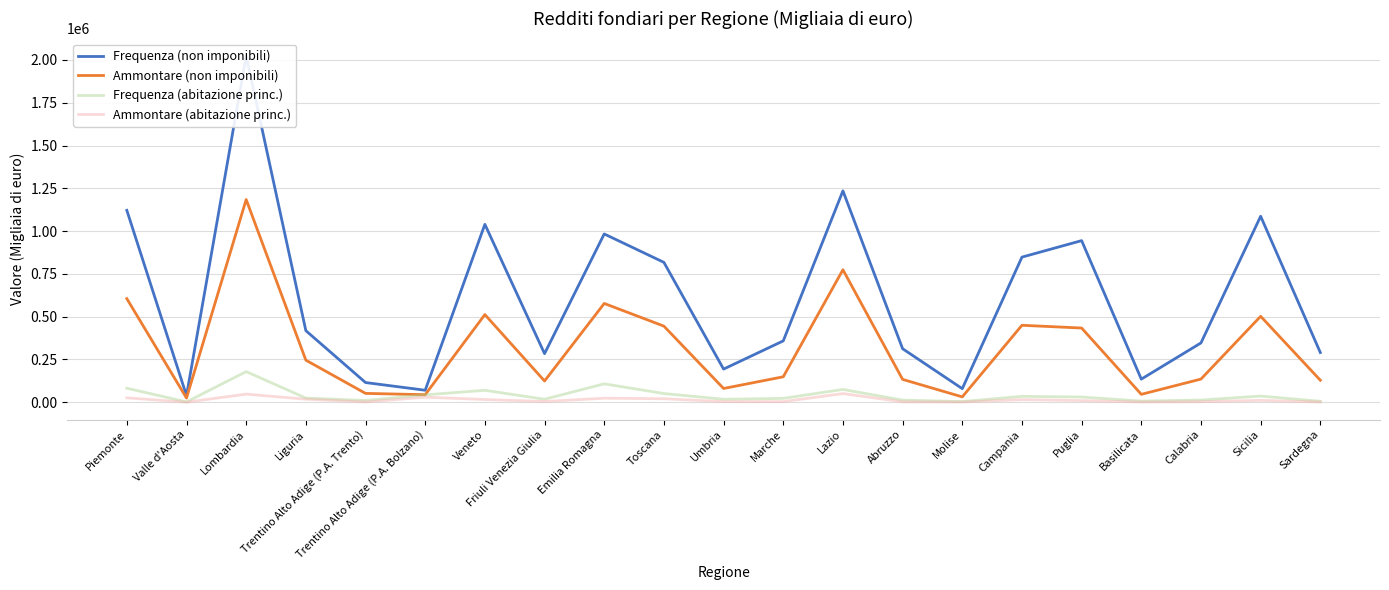

The Frequenza (abitazione princ.) series shows 12551 at Abruzzo. True or false?

True